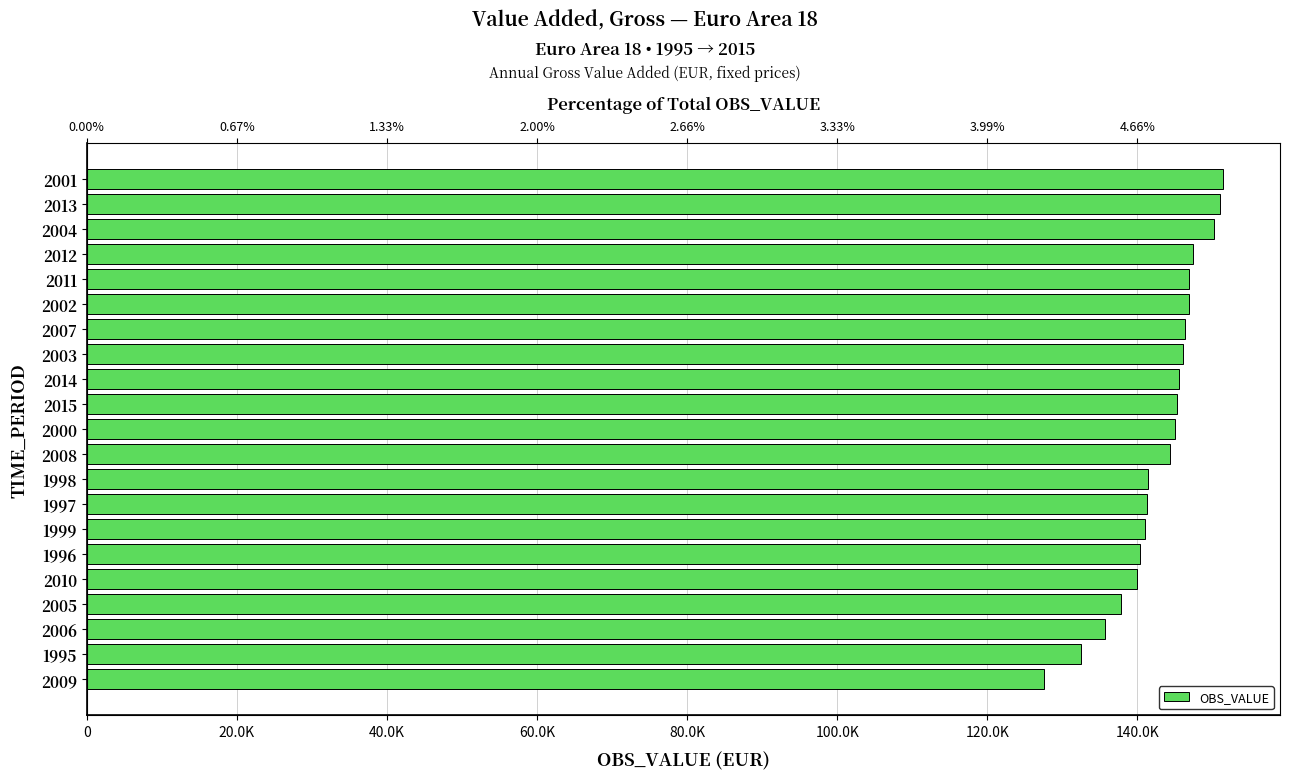

Where is the data nearest to the value 139469?

2010